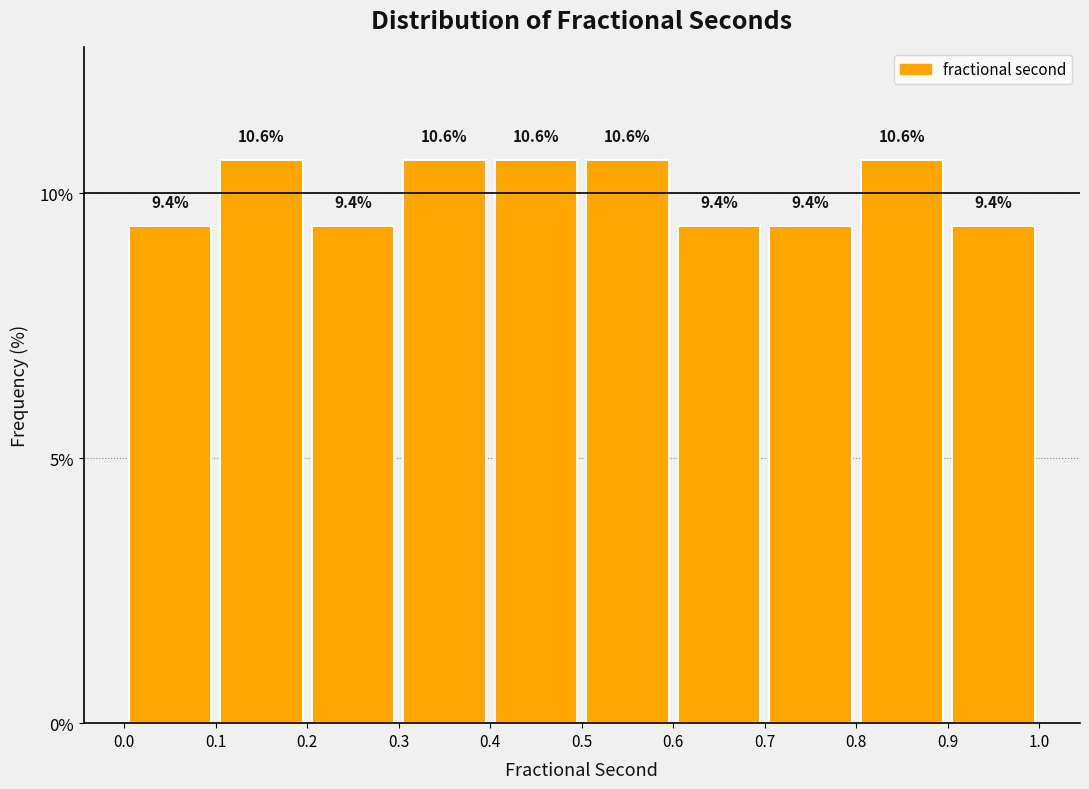

How tall is the bar that spans 0.2 to 0.3 on the x-axis?

9.4